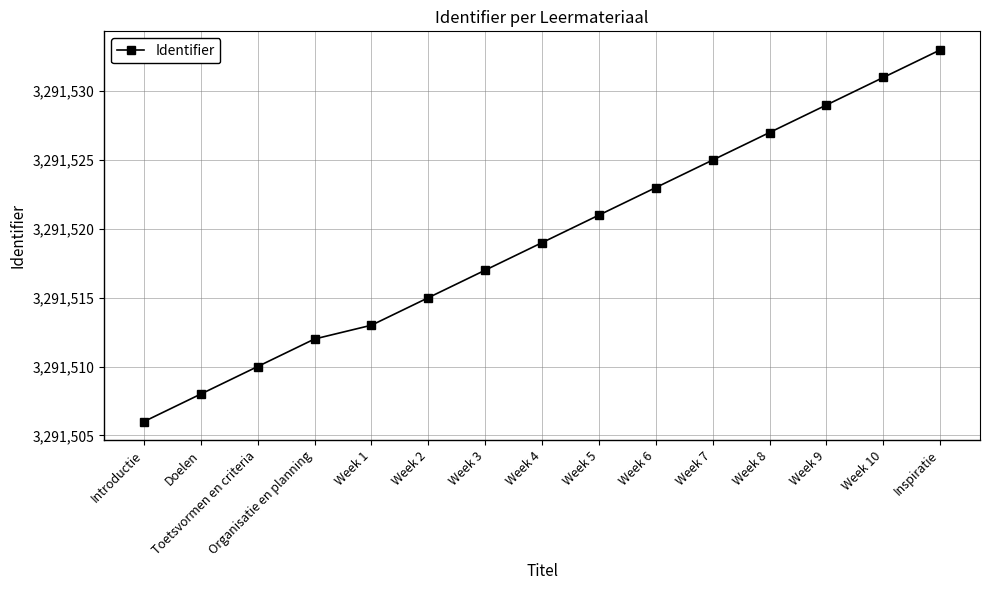

Reading right to left, what are all the values shown in this chart?

Inspiratie=3291533	Week 10=3291531	Week 9=3291529	Week 8=3291527	Week 7=3291525	Week 6=3291523	Week 5=3291521	Week 4=3291519	Week 3=3291517	Week 2=3291515	Week 1=3291513	Organisatie en planning=3291512	Toetsvormen en criteria=3291510	Doelen=3291508	Introductie=3291506